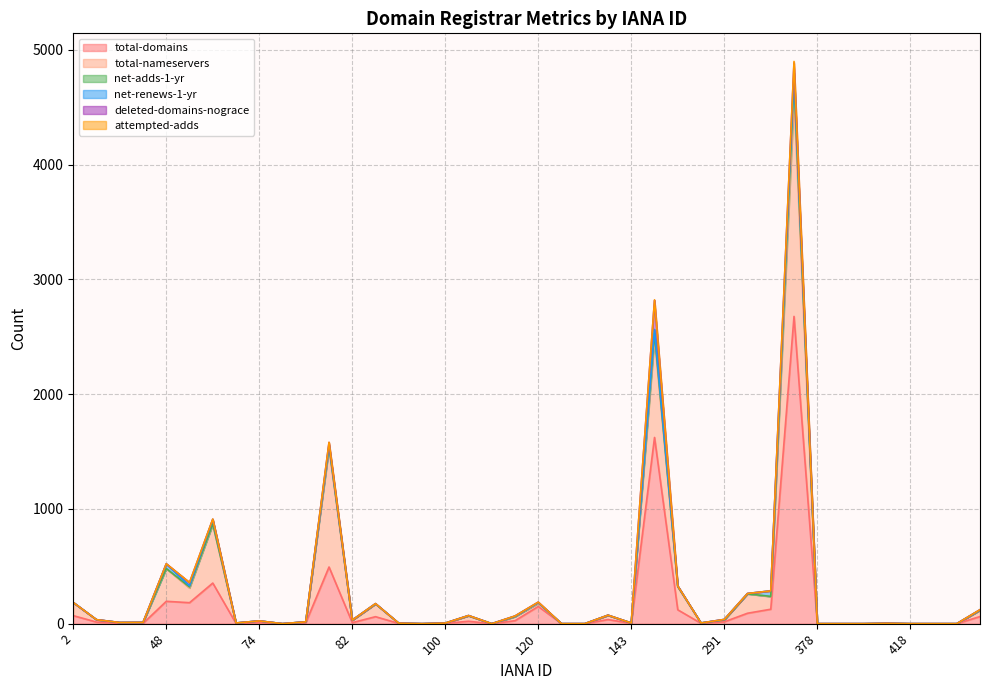

Which series has the widest spread of values?

total-domains